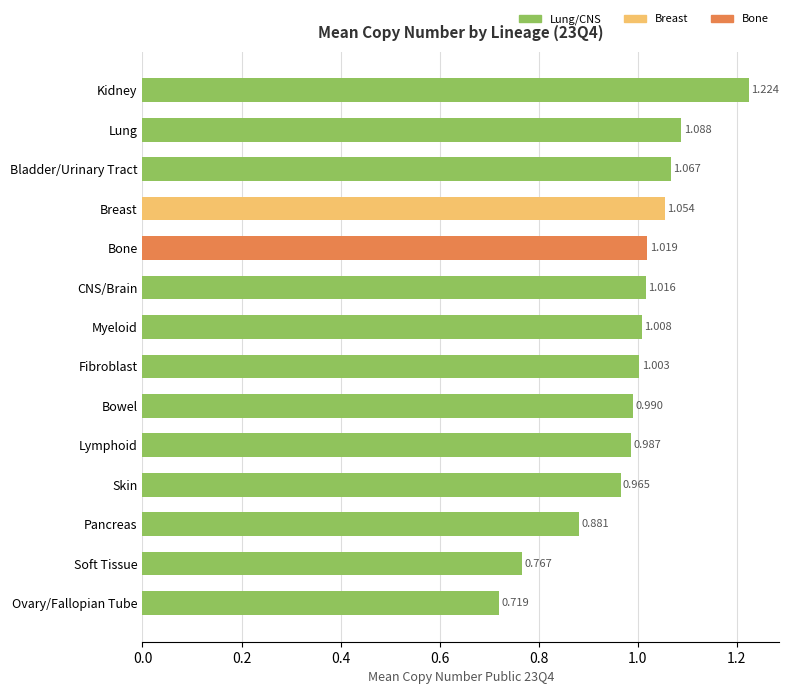

At which label is the value closest to 0?

Ovary/Fallopian Tube